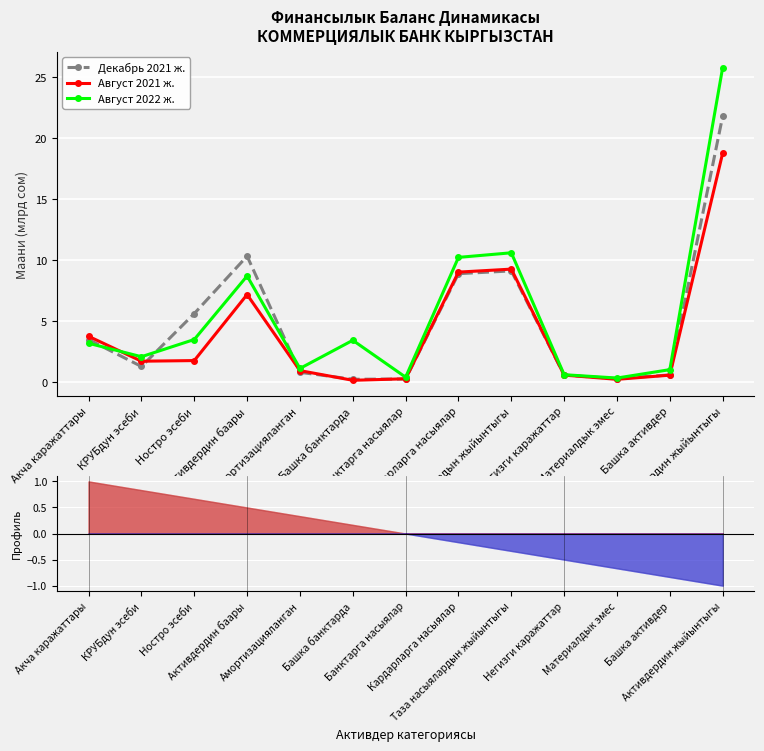

How many data points in Август 2021 ж. are above 1?

7